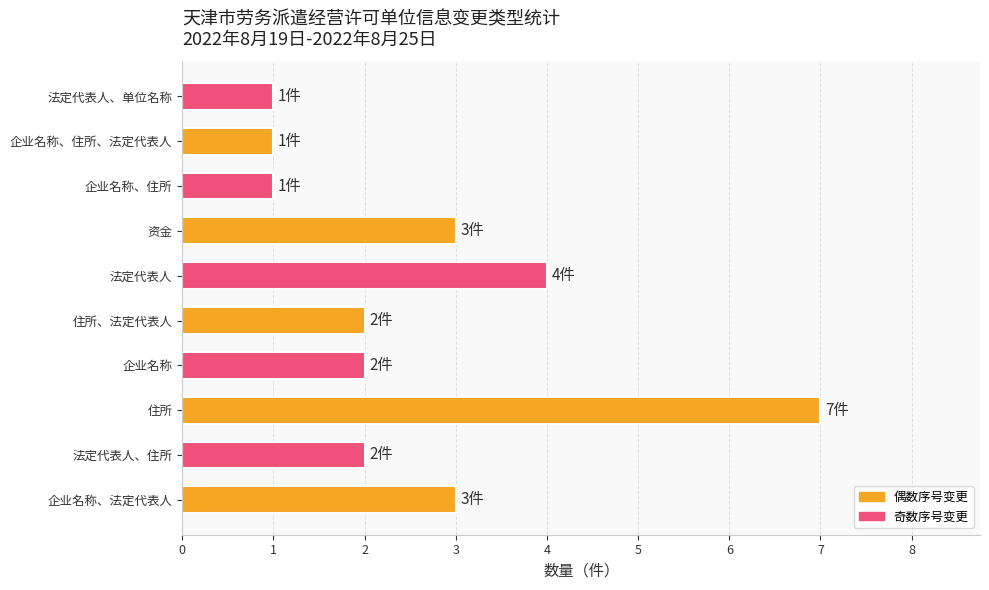

Which label corresponds to the largest value in the chart?

住所